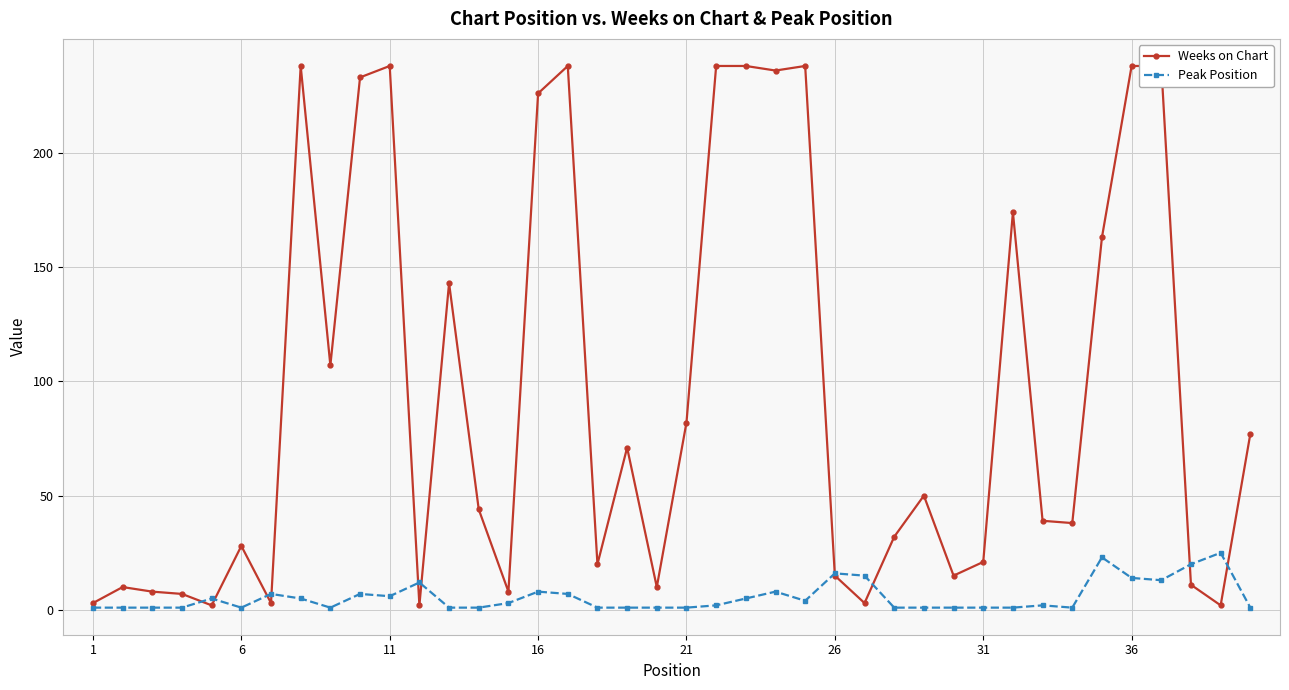

How many lines are shown in the chart?

2